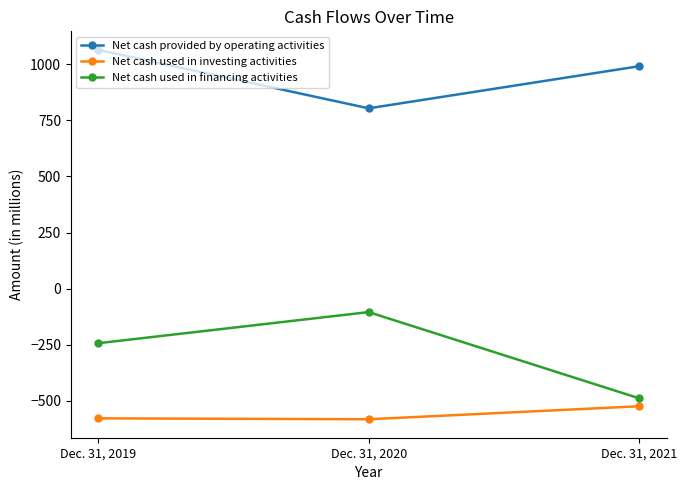

List the labels in order of Net cash provided by operating activities value, smallest first.

Dec. 31, 2020, Dec. 31, 2021, Dec. 31, 2019